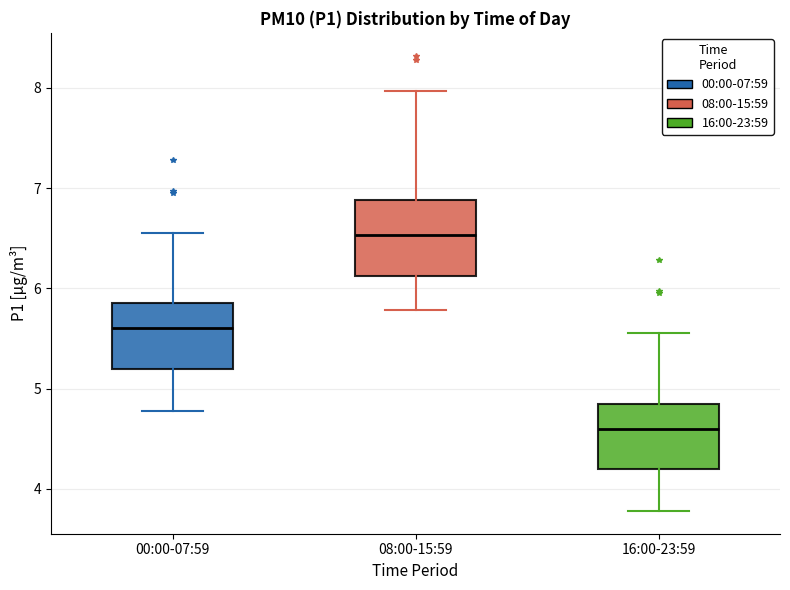

Comparing the boxes themselves (not the whiskers), which one is the tallest?

08:00-15:59